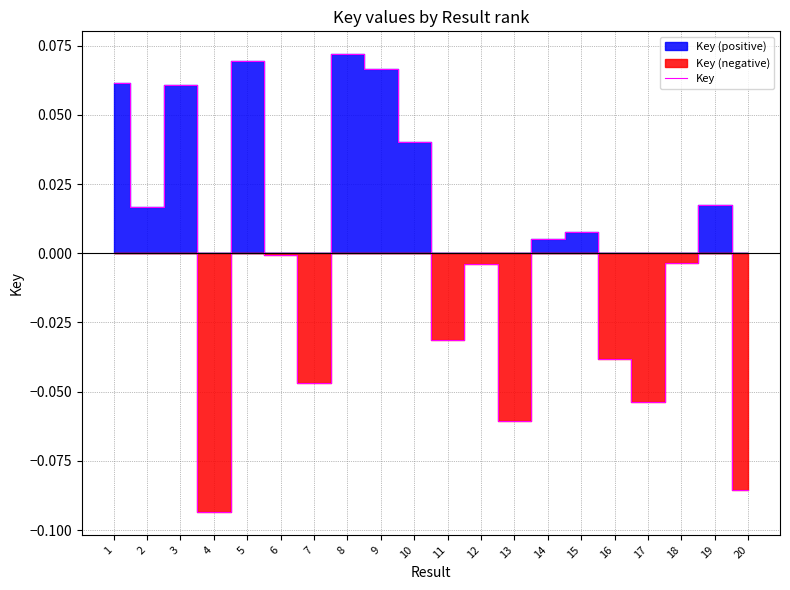

Reading left to right, transcribe all the data shown in this chart.

1=0.1	2=0.0	3=0.1	4=-0.1	5=0.1	6=-0.0	7=-0.0	8=0.1	9=0.1	10=0.0	11=-0.0	12=-0.0	13=-0.1	14=0.0	15=0.0	16=-0.0	17=-0.1	18=-0.0	19=0.0	20=-0.1